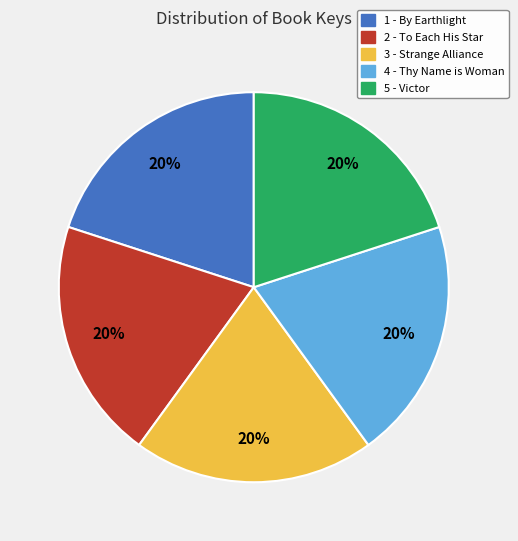

Approximately how many times larger is the value at 4 - Thy Name is Woman compared to 1 - By Earthlight?

1.0